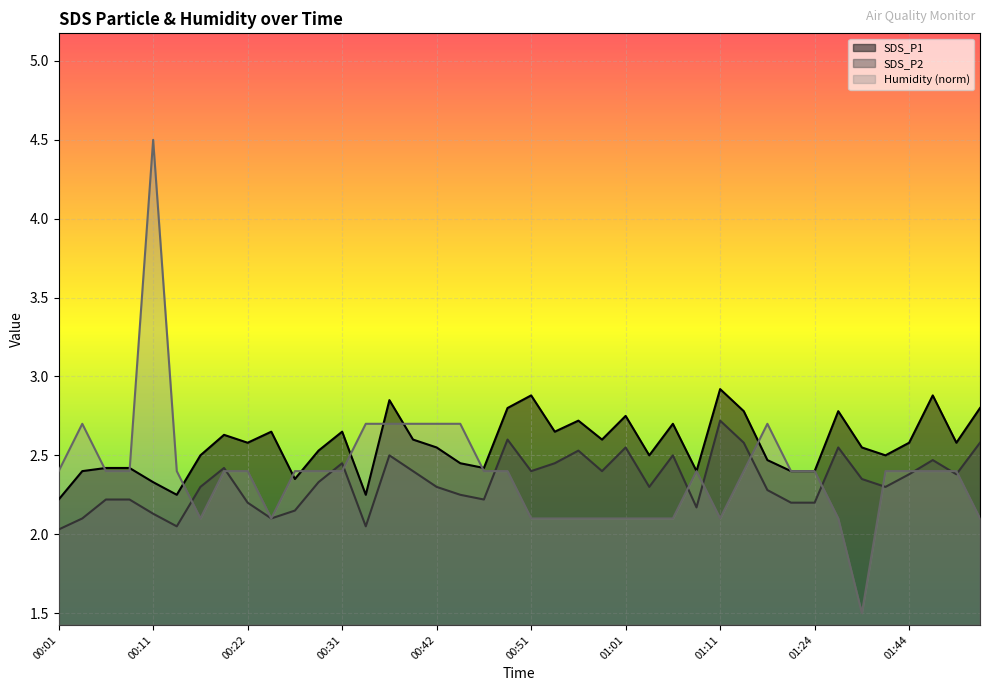

What is the value of the SDS_P1 point at the 30th from the left?

2.8